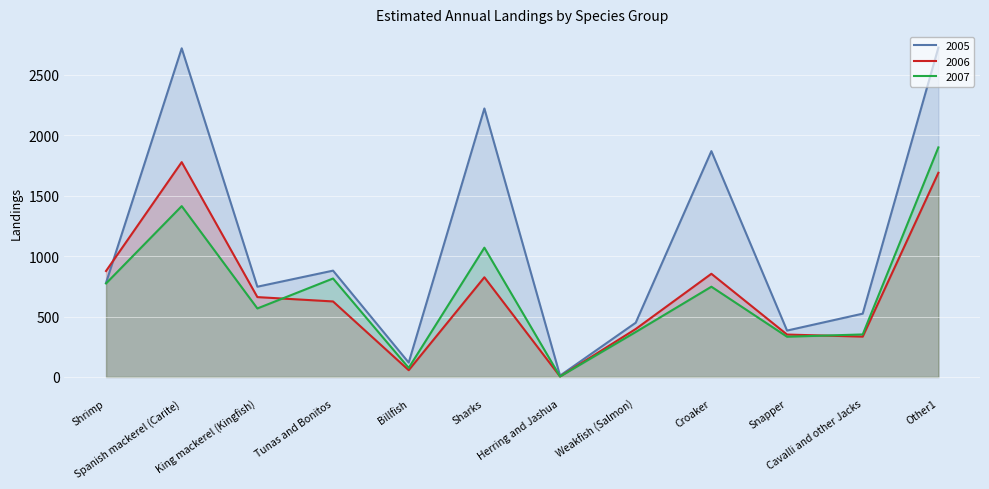

Which series has the largest total across all categories?

2005